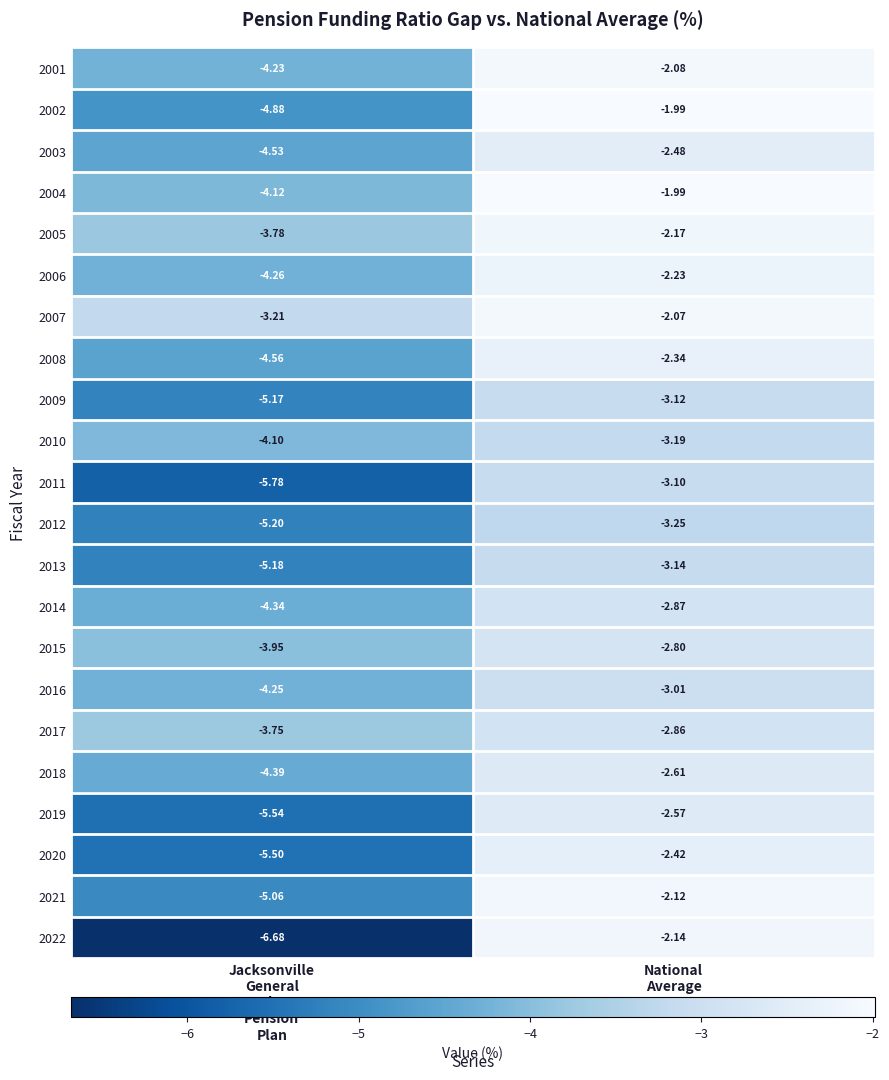

At which category does the chart reach its minimum across all series?

Jacksonville
General
Employee
Pension
Plan